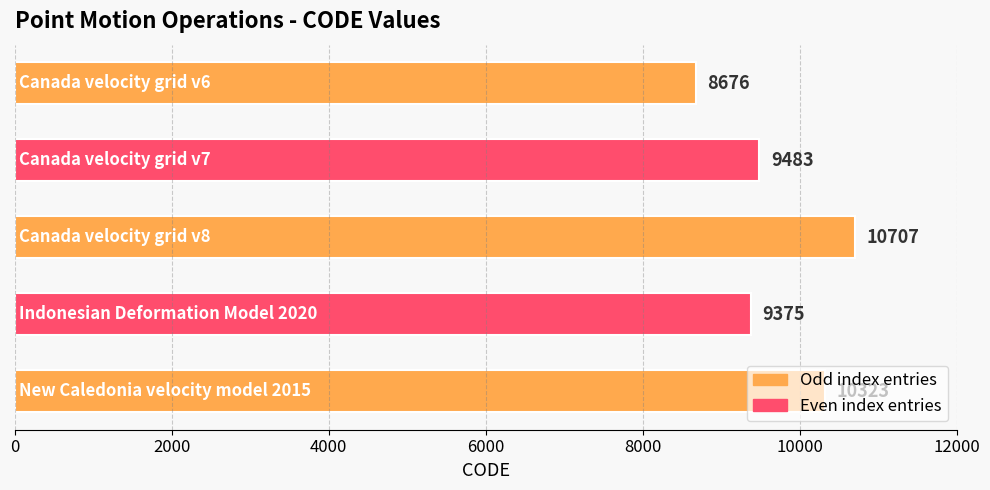

What is the average value?

9713